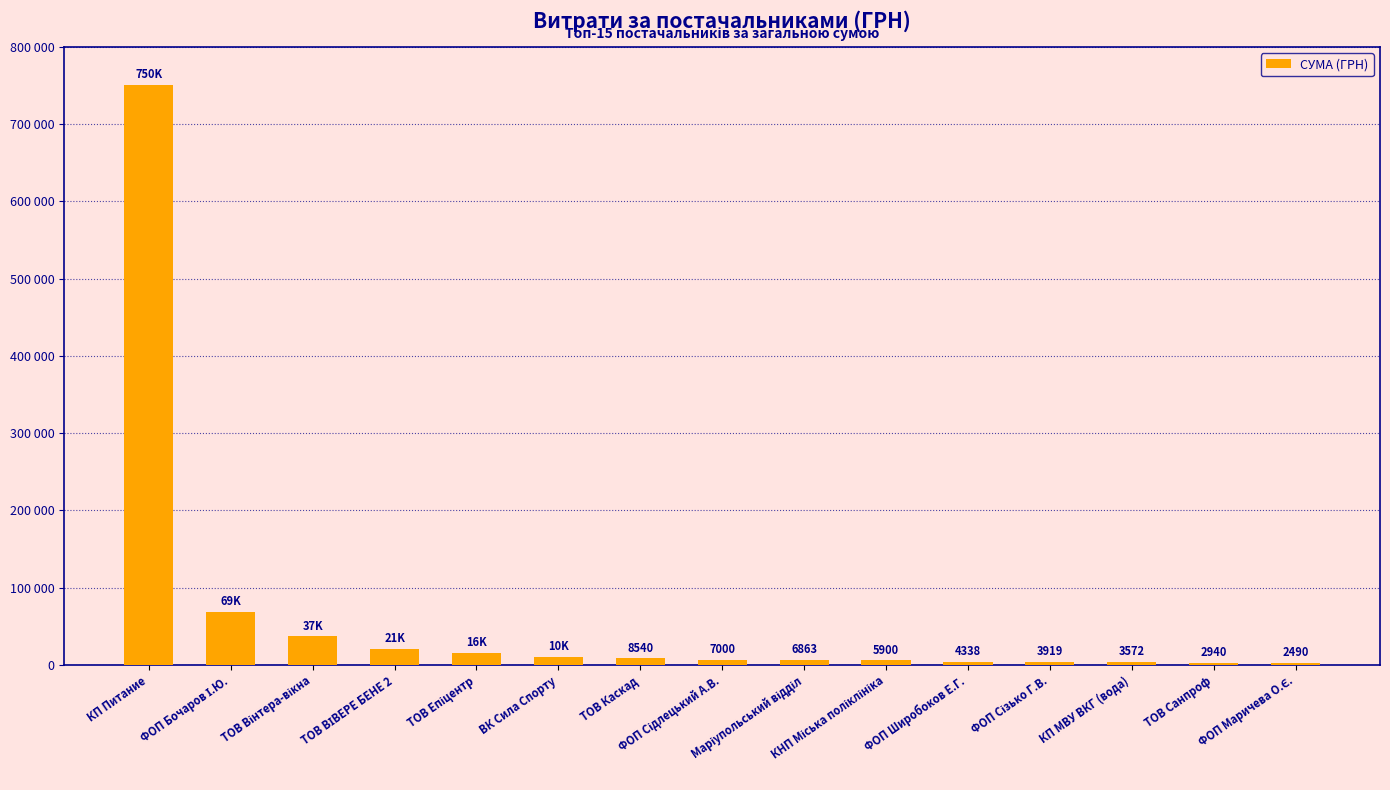

True or false: the data shows 750228.4 at КП Питание.

True